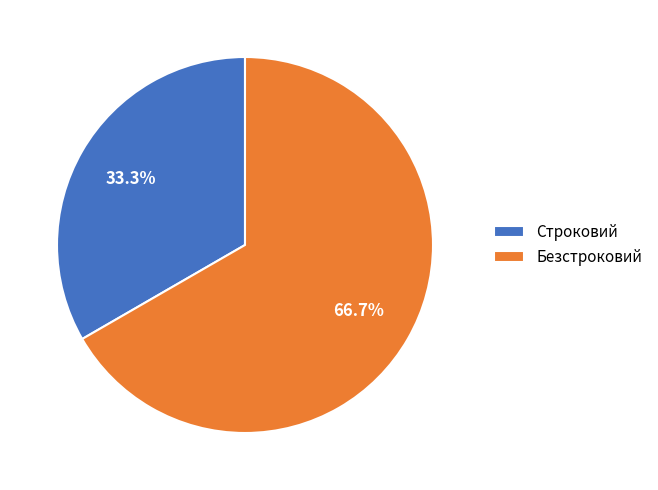

Is Безстроковий the majority of the pie?

Yes